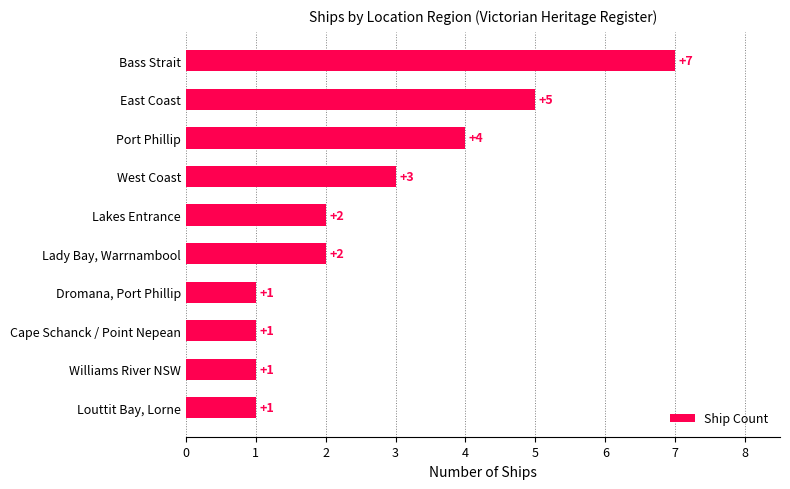

How many categories are shown in the chart?

10